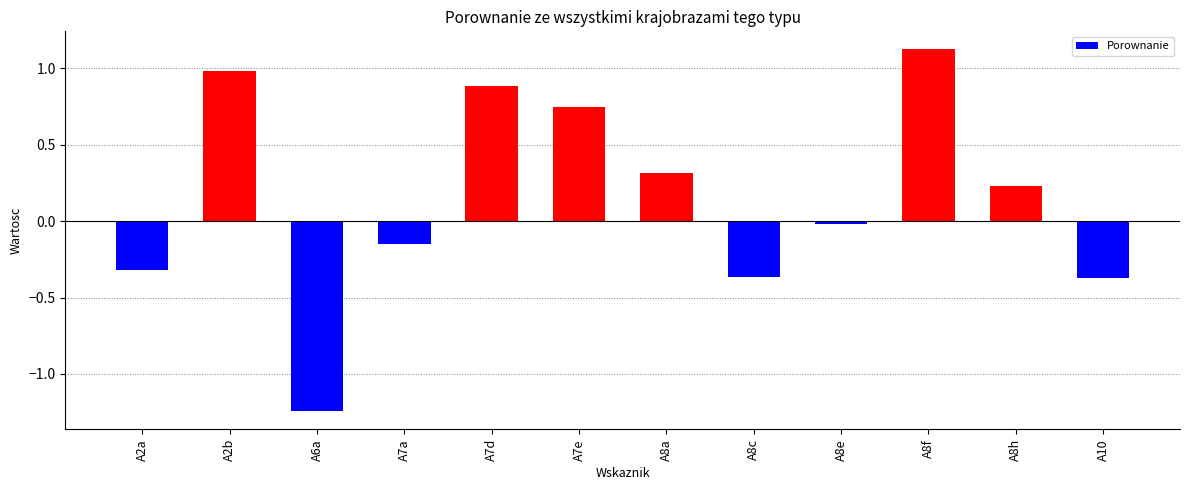

What is the label of the 10th bar from the left?

A8f